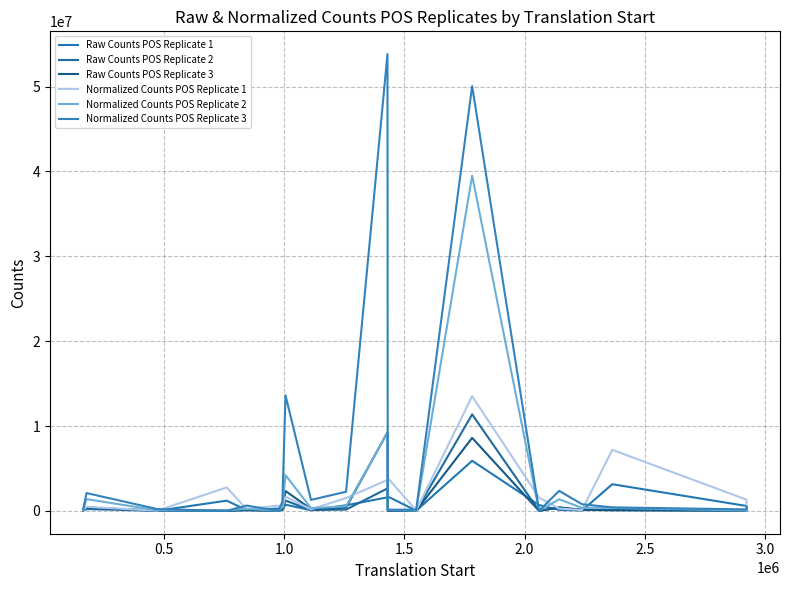

How many lines are shown in the chart?

6